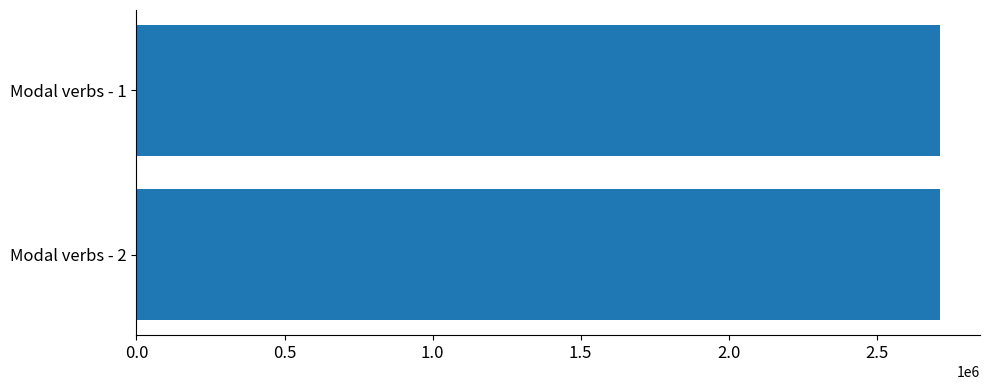

Are the bars horizontal?

Yes